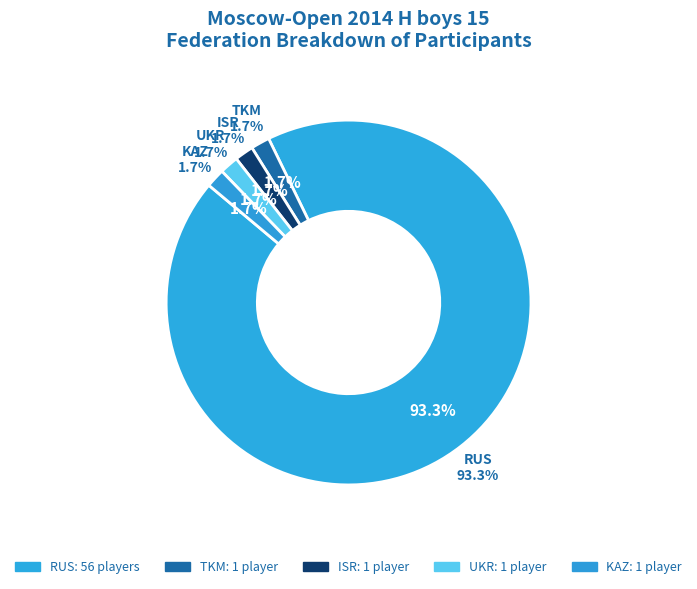

Which category has the biggest portion of the pie?

RUS